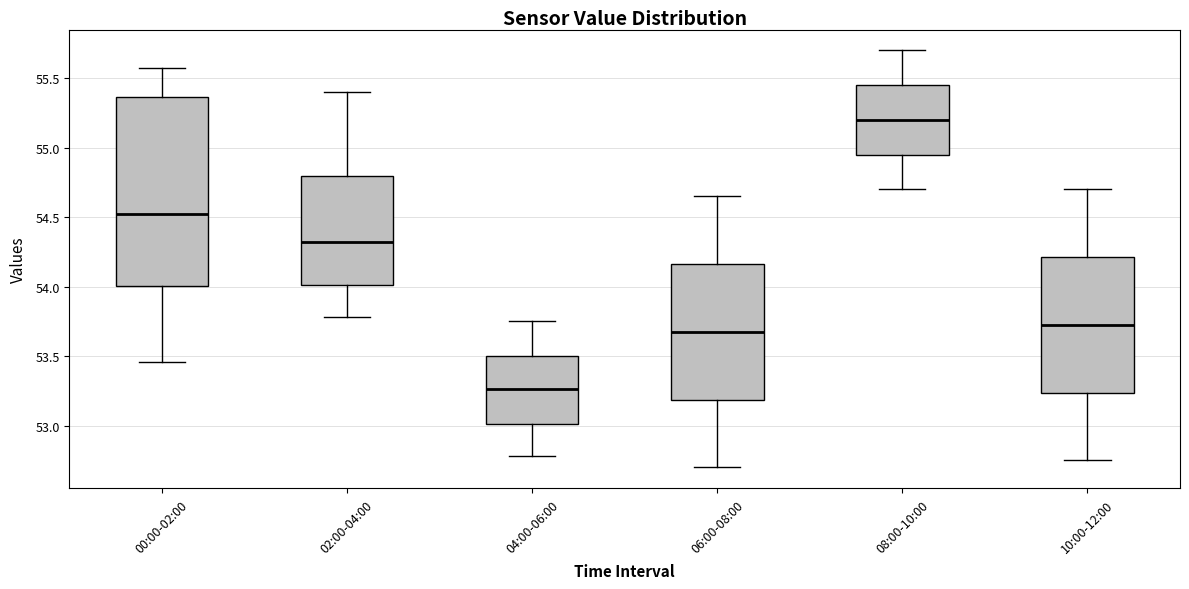

Reading left to right, transcribe this box plot: for each box, give where its median line is, the range the box spans, and where its two whiskers end, as read against the y-axis. The values are not printed on the chart, so give them approximately, as read against the axis.

00:00-02:00: median 54.55, box 54.00 to 55.35, whiskers 53.45 to 55.55
02:00-04:00: median 54.35, box 54.00 to 54.80, whiskers 53.80 to 55.40
04:00-06:00: median 53.25, box 53.00 to 53.50, whiskers 52.80 to 53.75
06:00-08:00: median 53.70, box 53.20 to 54.15, whiskers 52.70 to 54.65
08:00-10:00: median 55.20, box 54.95 to 55.45, whiskers 54.70 to 55.70
10:00-12:00: median 53.75, box 53.25 to 54.20, whiskers 52.75 to 54.70